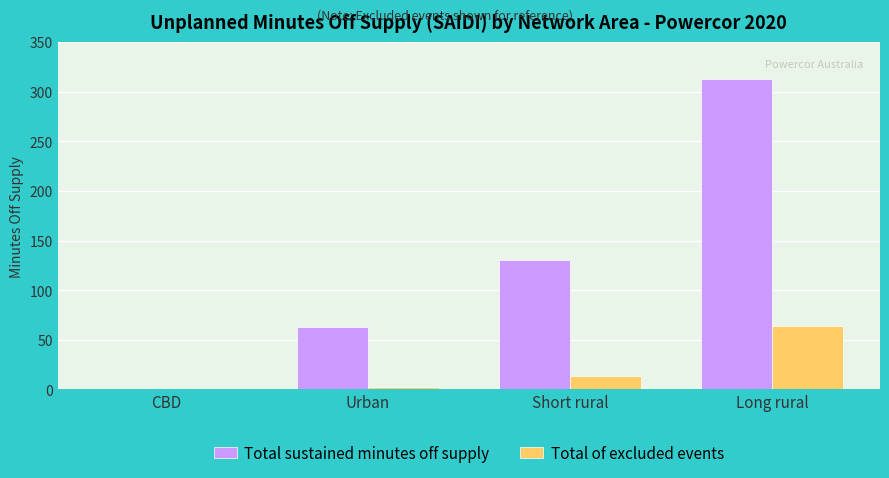

How many data points in Total of excluded events are above 13?

2